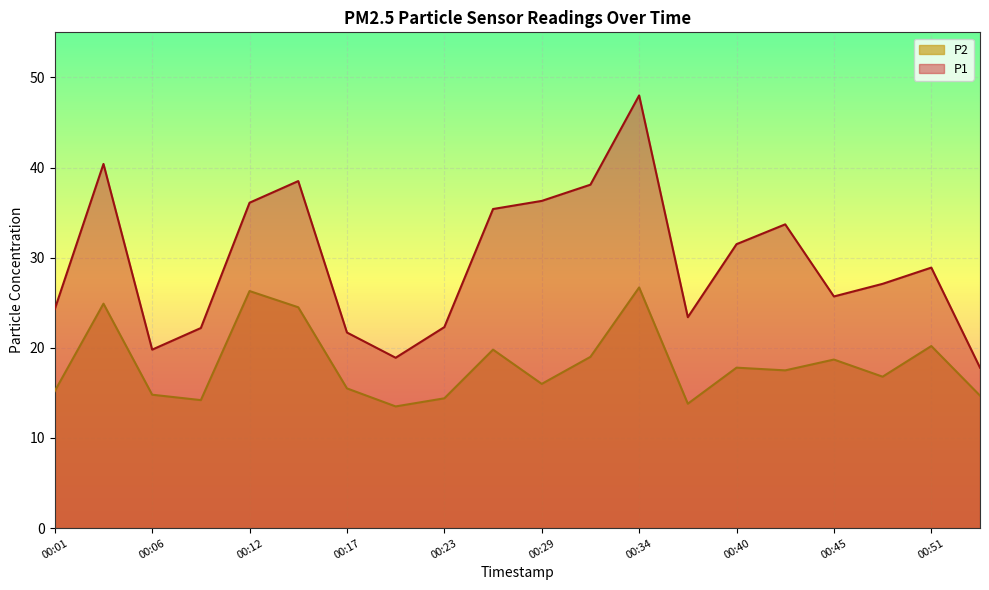

What is the average value of the P1 series?

29.5